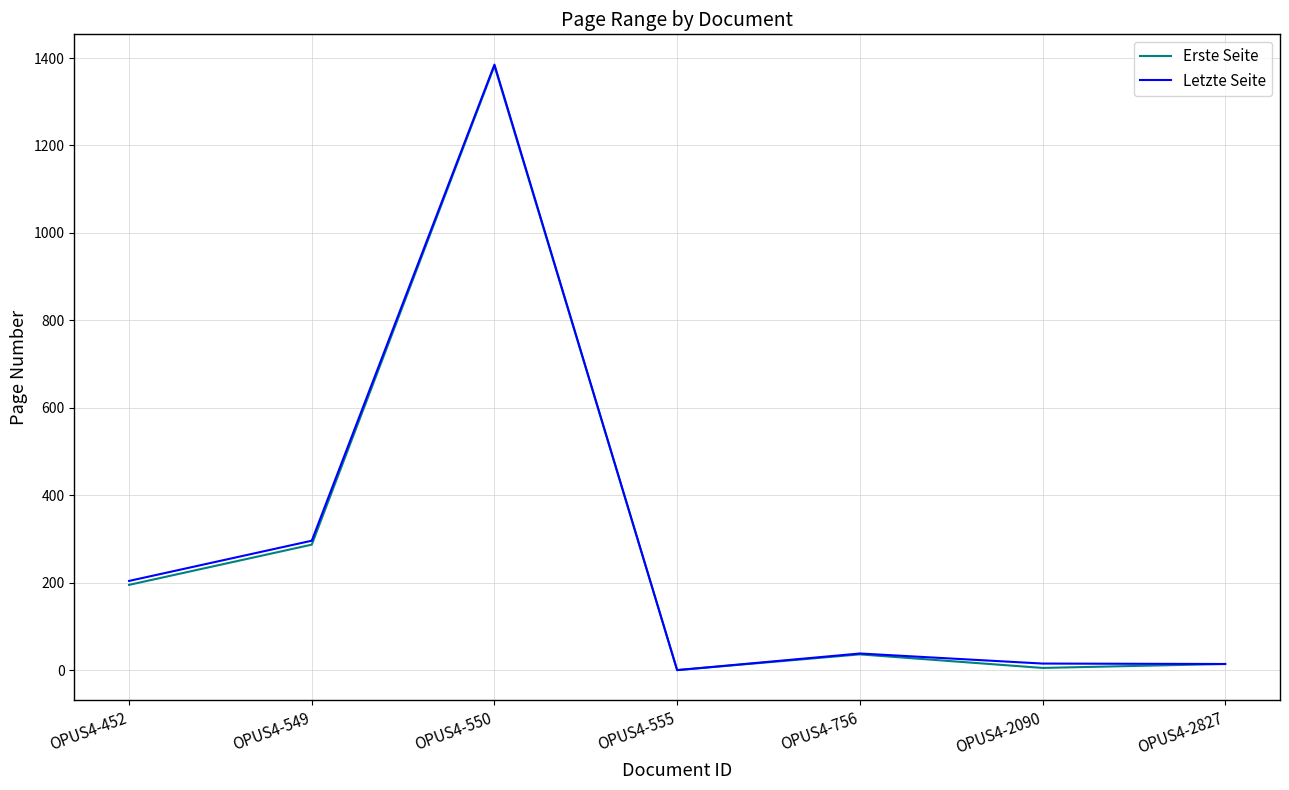

Which series changed the most between OPUS4-549 and OPUS4-756?

Letzte Seite